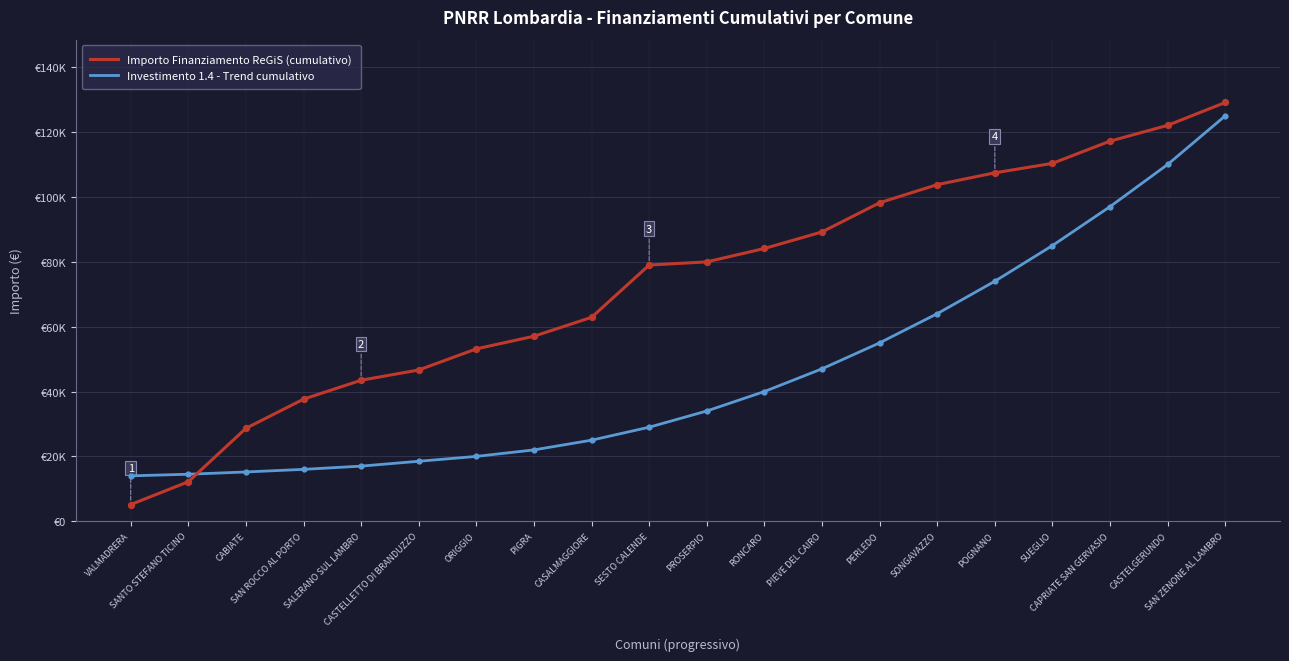

What is the total value across all series at SAN ROCCO AL PORTO?

53647